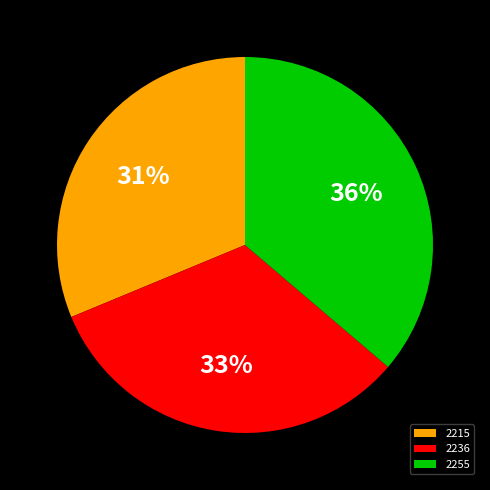

True or false: 2215 accounts for 46% of the total.

False